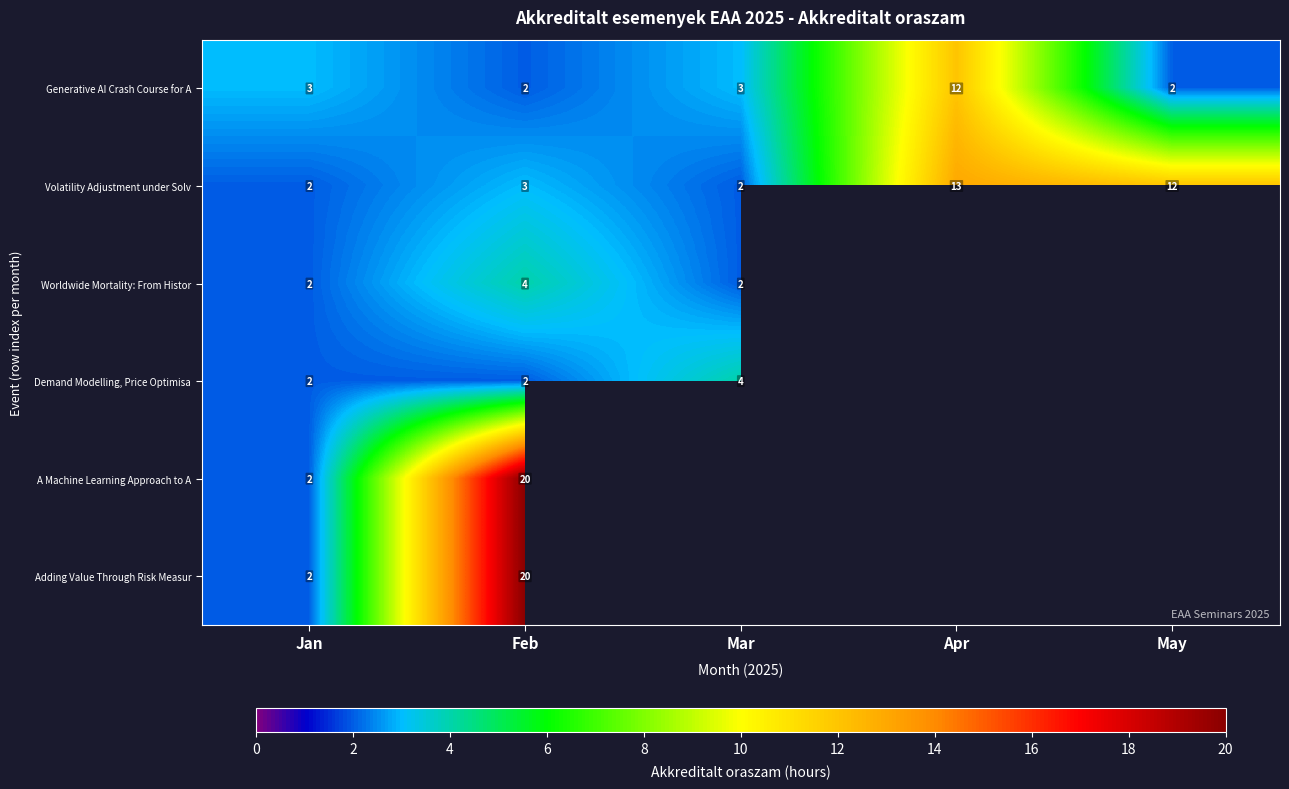

What is the total value across all series at Feb?

51.0